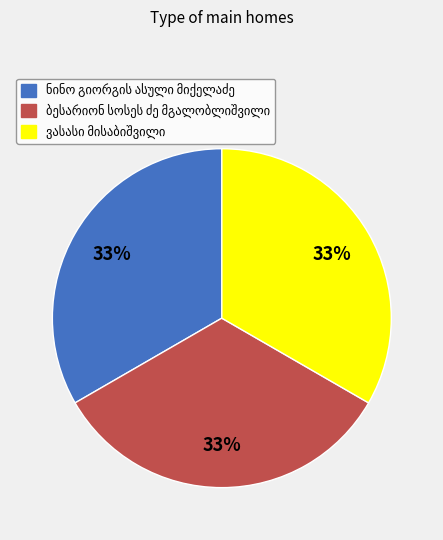

Is there any slice that represents more than half of the pie?

No